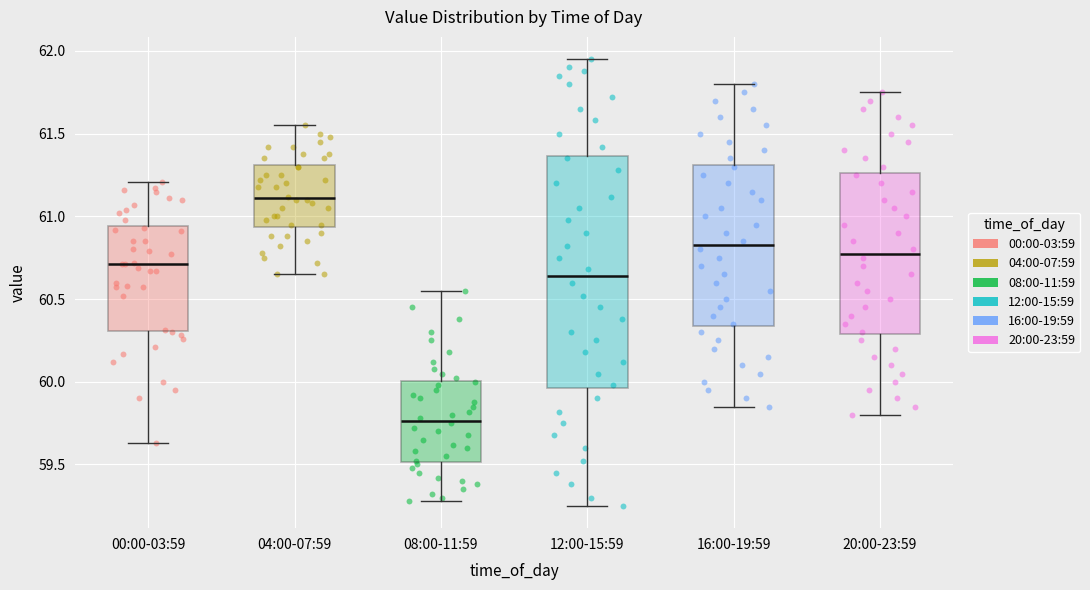

Reading left to right, transcribe this box plot: for each box, give where its median line is, the range the box spans, and where its two whiskers end, as read against the y-axis. The values are not printed on the chart, so give them approximately, as read against the axis.

00:00-03:59: median 60.70, box 60.30 to 60.95, whiskers 59.65 to 61.20
04:00-07:59: median 61.10, box 60.95 to 61.30, whiskers 60.65 to 61.55
08:00-11:59: median 59.75, box 59.50 to 60.00, whiskers 59.30 to 60.55
12:00-15:59: median 60.65, box 59.95 to 61.35, whiskers 59.25 to 61.95
16:00-19:59: median 60.85, box 60.35 to 61.30, whiskers 59.85 to 61.80
20:00-23:59: median 60.80, box 60.30 to 61.25, whiskers 59.80 to 61.75